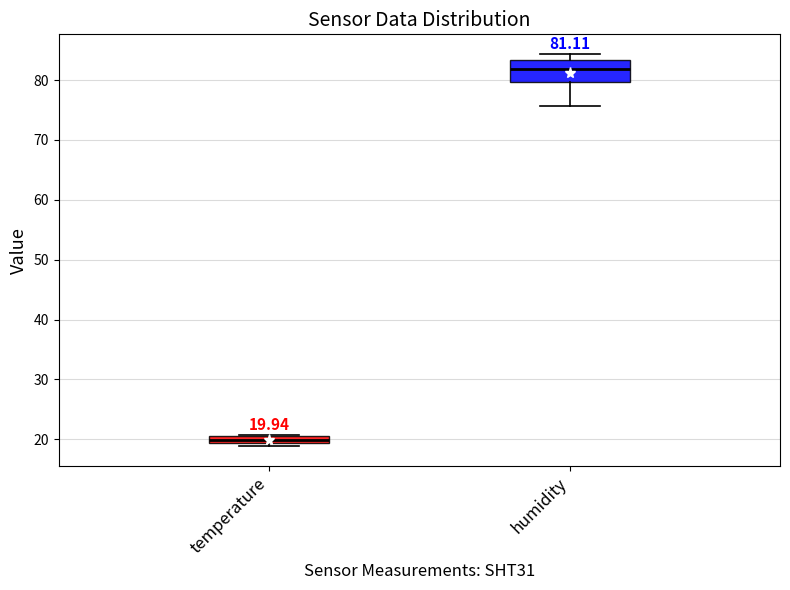

Which box is the tallest, from its lower edge to its upper edge?

humidity